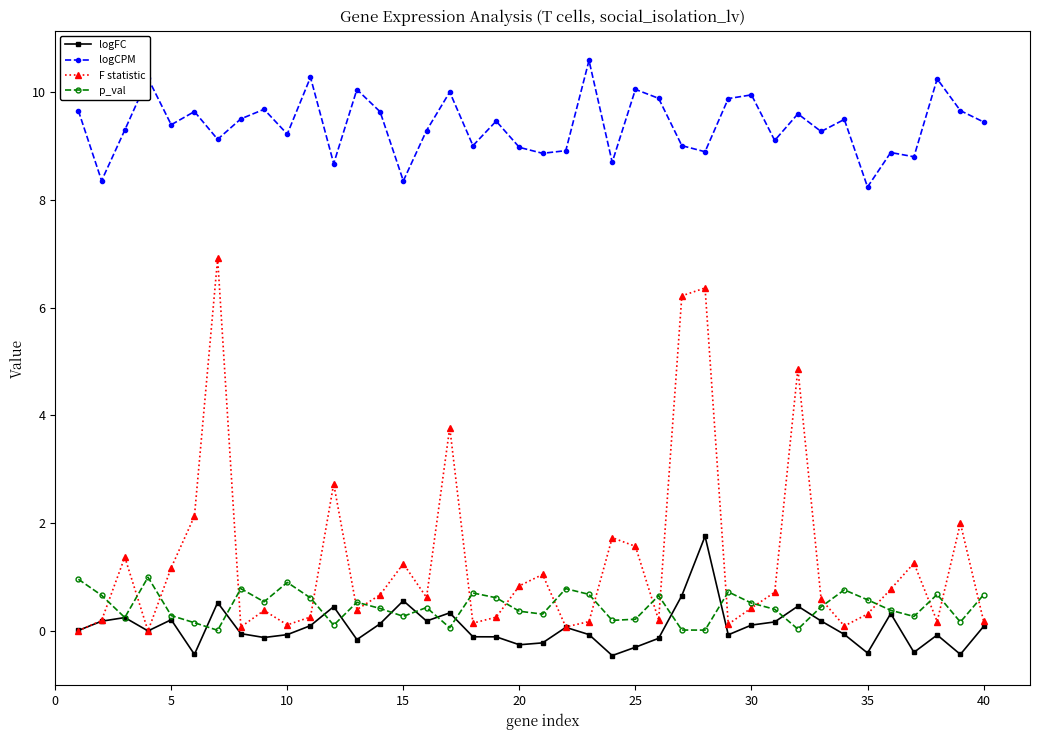

Which series has the largest range (max minus min)?

F statistic